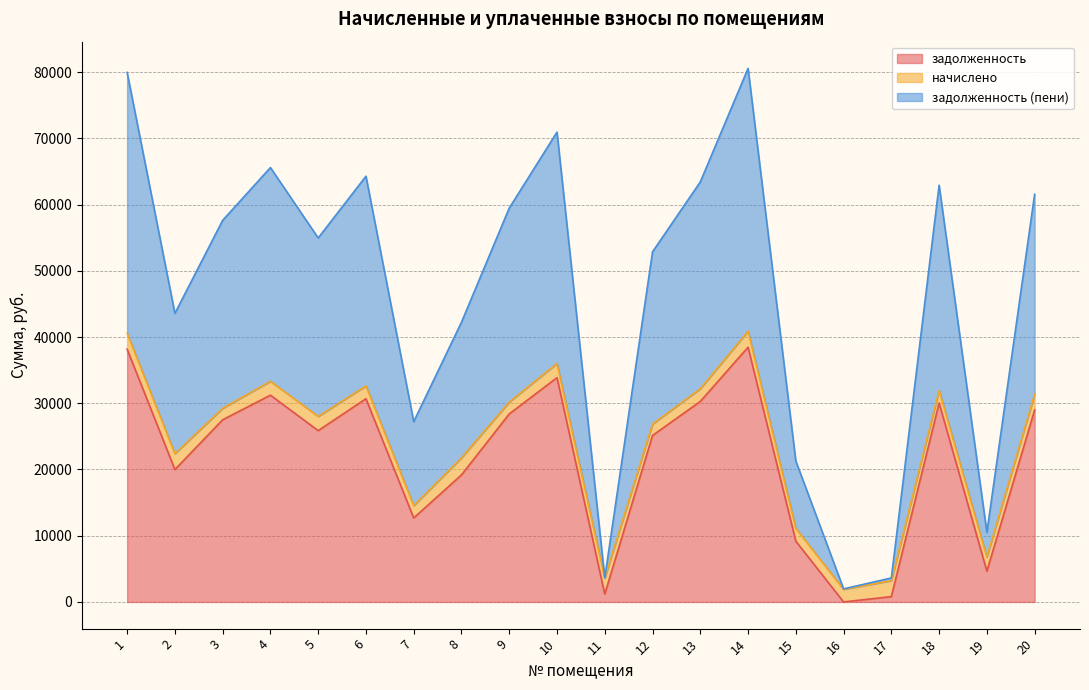

True or false: задолженность (пени) and задолженность cross at least once.

False